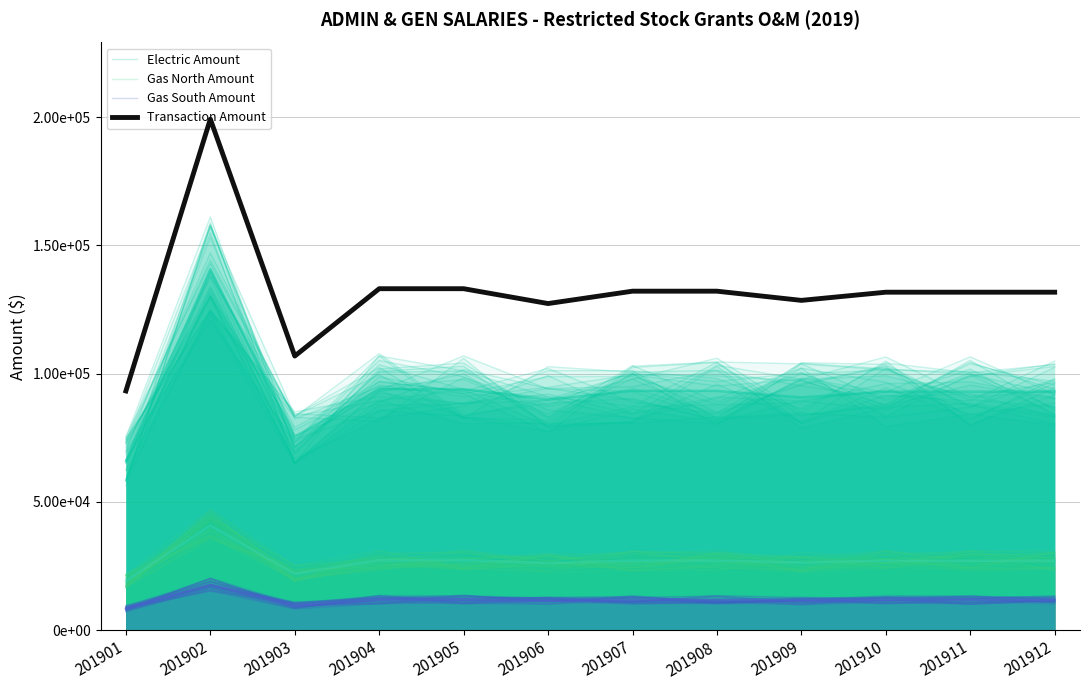

At which label does Electric Amount first exceed 92957?

201902